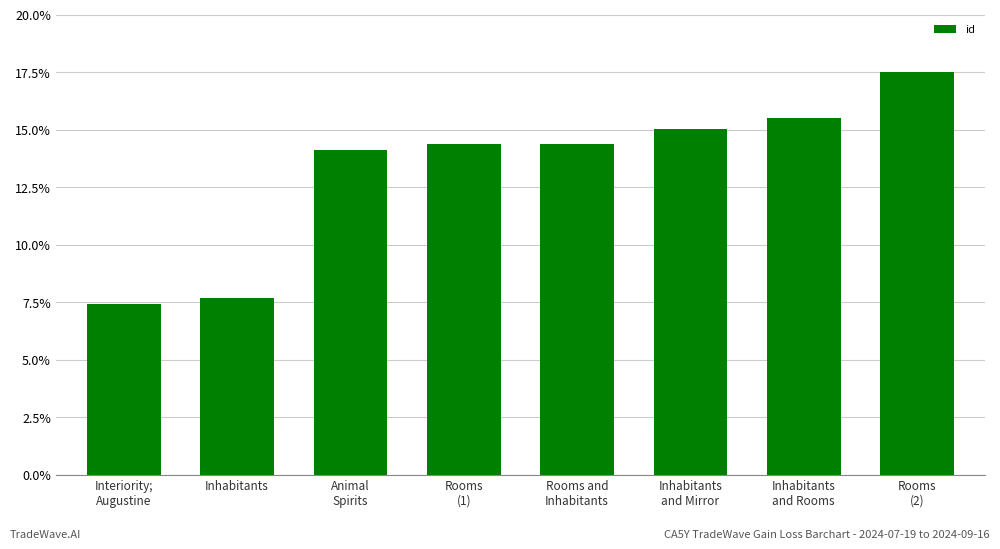

True or false: the data shows 24.6 at Rooms
(1).

False